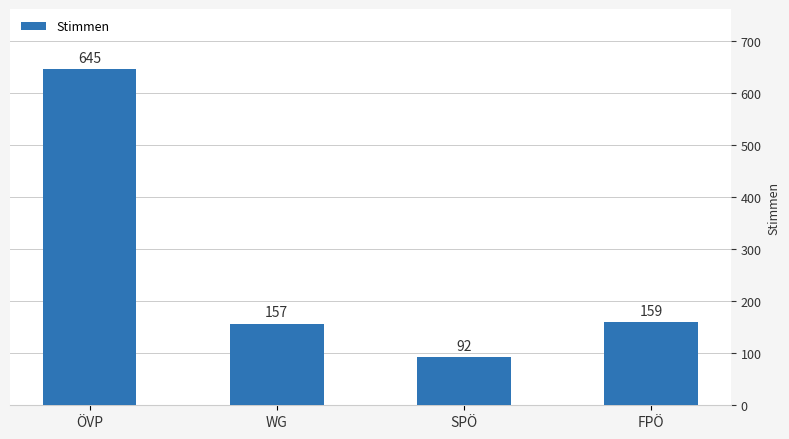

What position from the left is FPÖ?

4